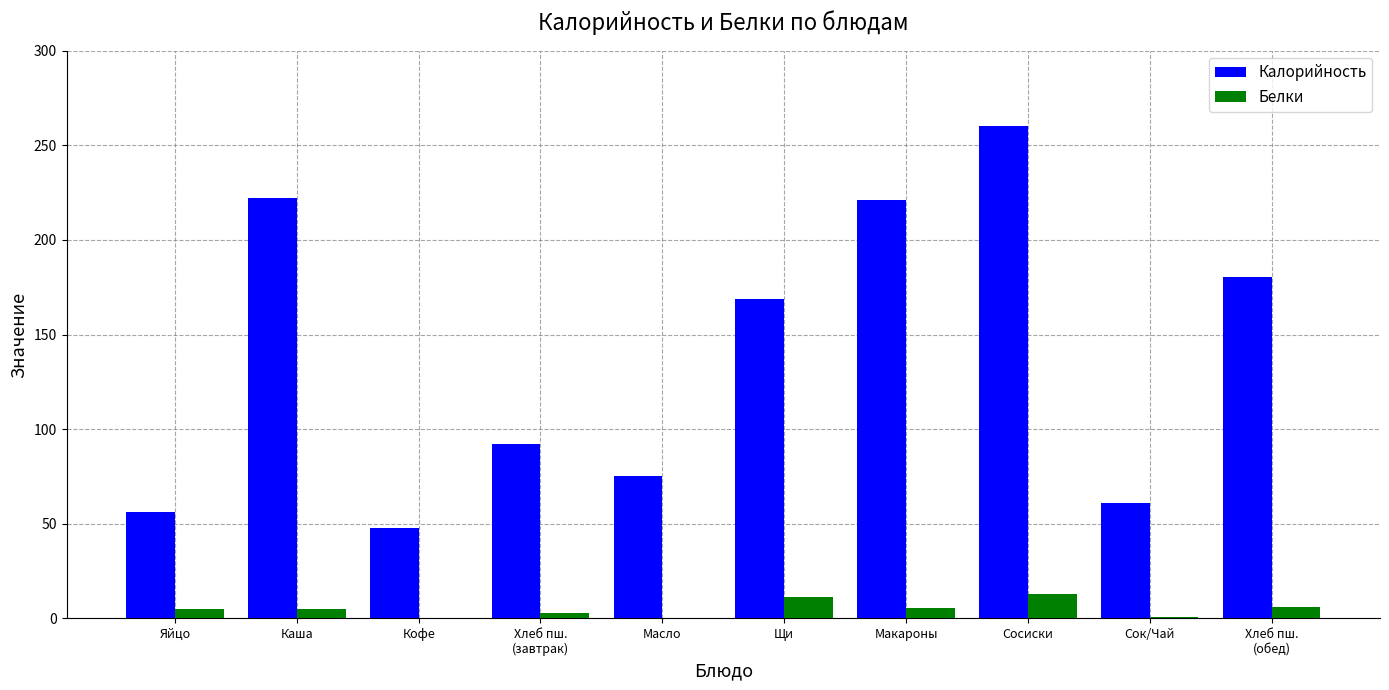

At which category is the sum across all series the highest?

Сосиски